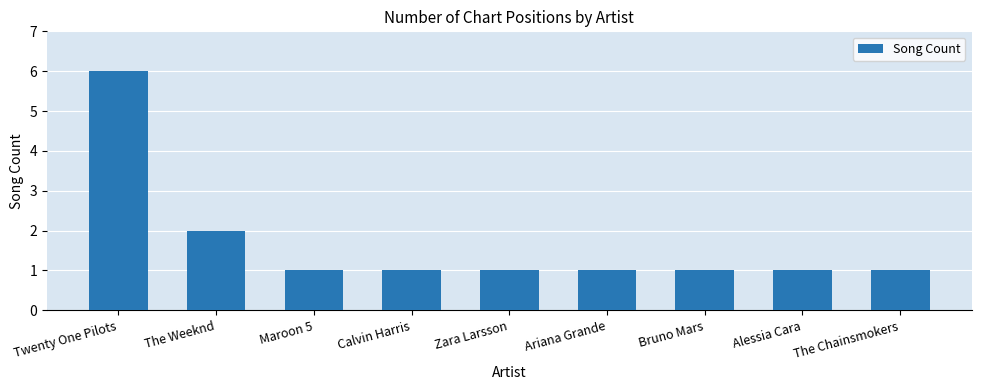

What is the value of the 9th bar from the left?

1